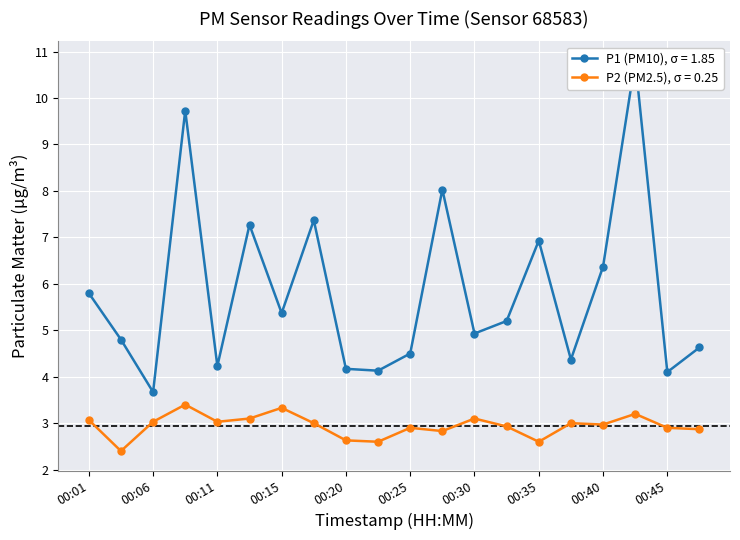

Count the number of data series in this chart.

2